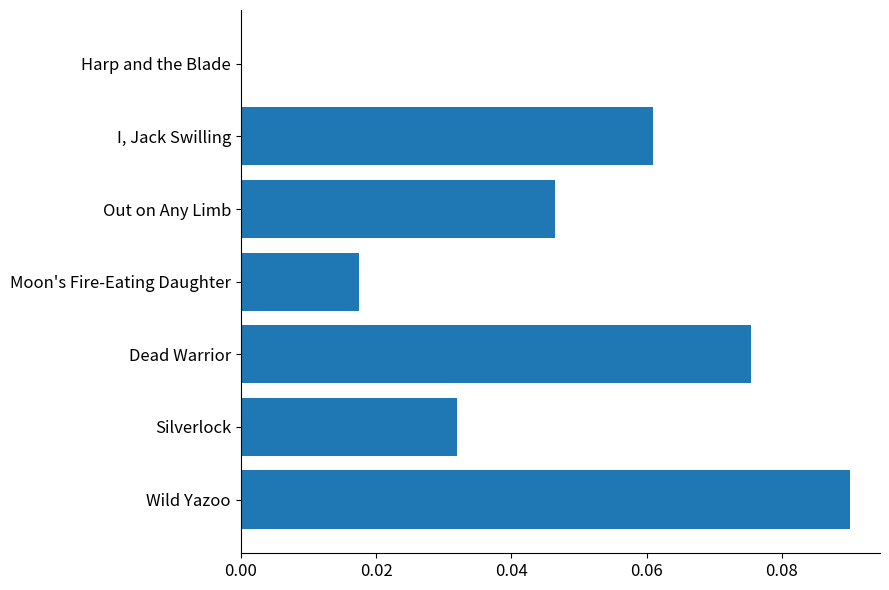

True or false: the data shows 0.0 at Silverlock.

True